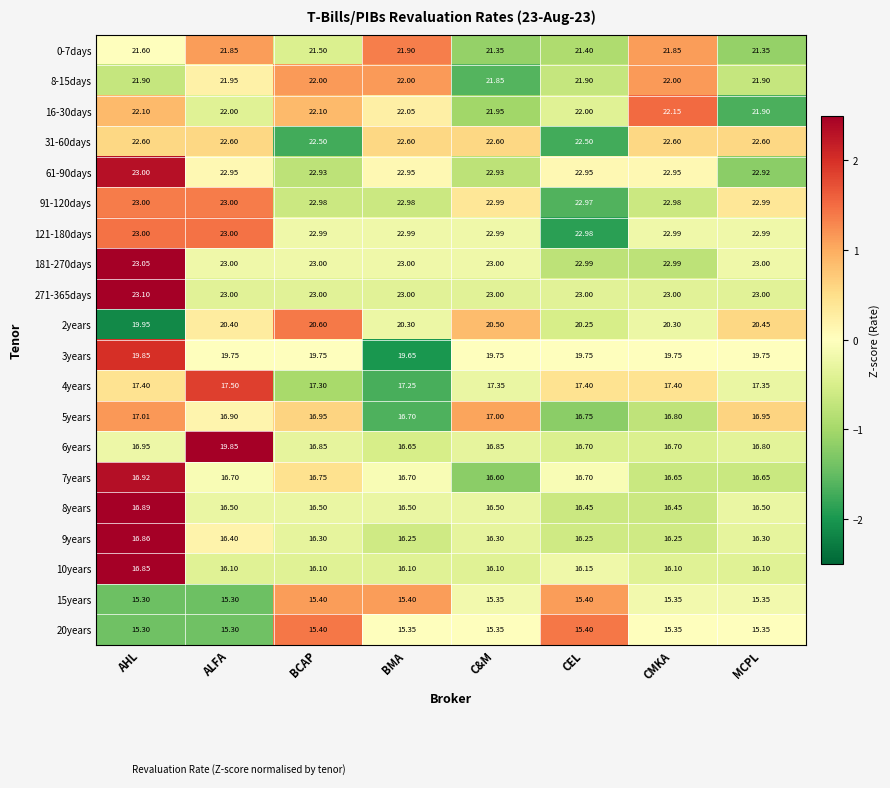

Where is 2years nearest to the value 20?

AHL